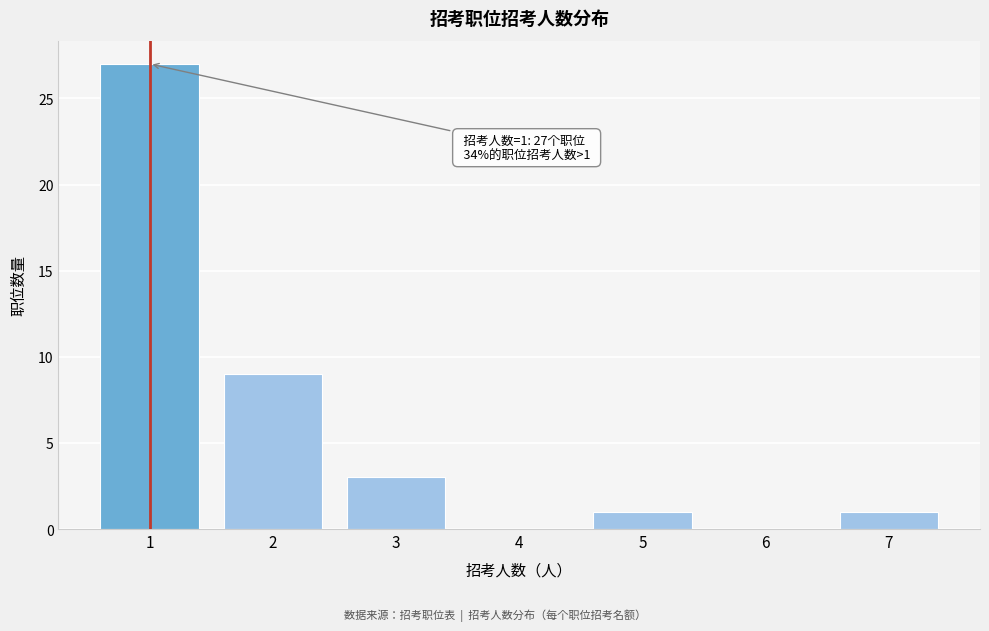

Reading left to right, extract all data points from this chart.

1=27	2=9	3=3	4=0	5=1	6=0	7=1